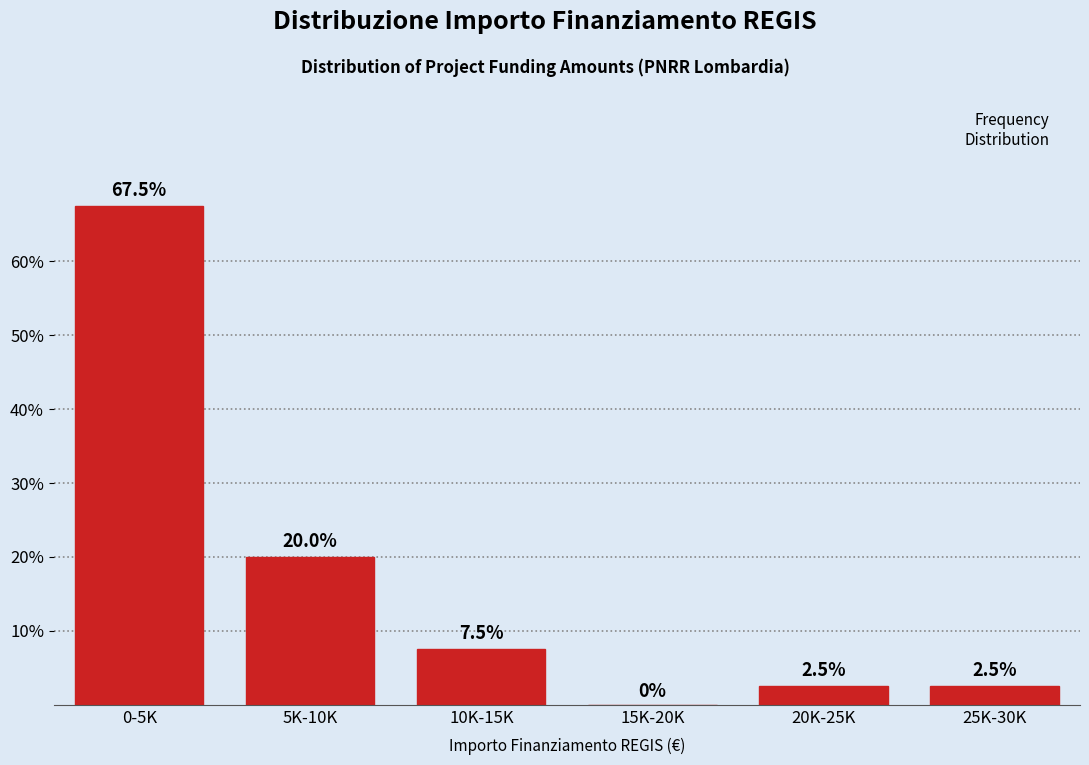

Reading left to right, list all the values displayed in this chart.

0-5K=67.5	5K-10K=20.0	10K-15K=7.5	15K-20K=0.0	20K-25K=2.5	25K-30K=2.5